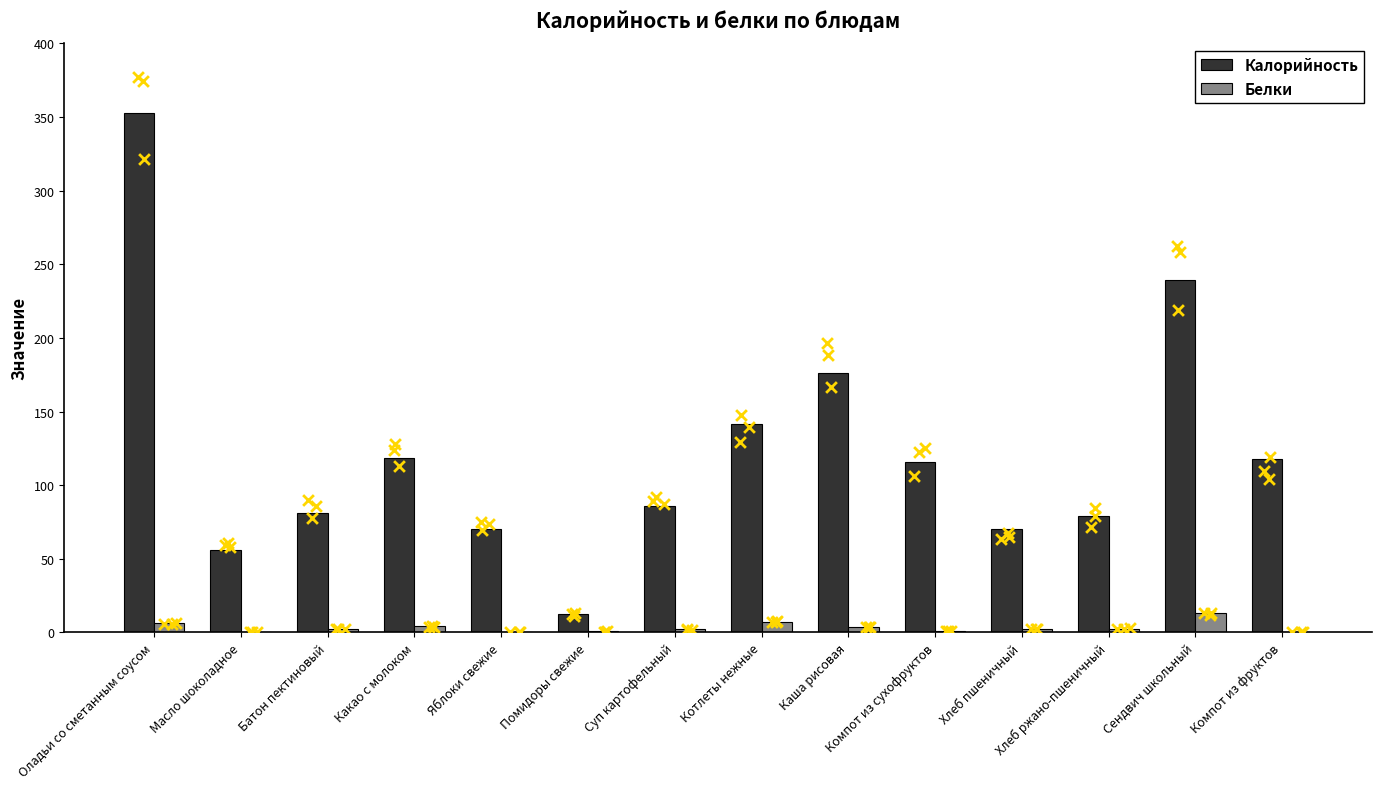

Which series contains the highest Y value?

Калорийность